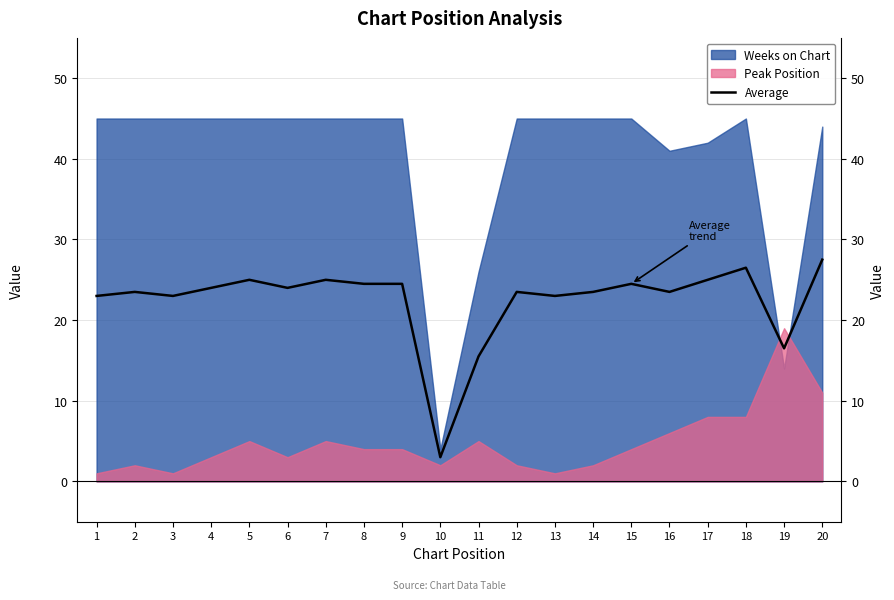

Rank the categories by value from lowest to highest.

10, 11, 19, 1, 3, 13, 2, 12, 14, 16, 4, 6, 8, 9, 15, 5, 7, 17, 18, 20